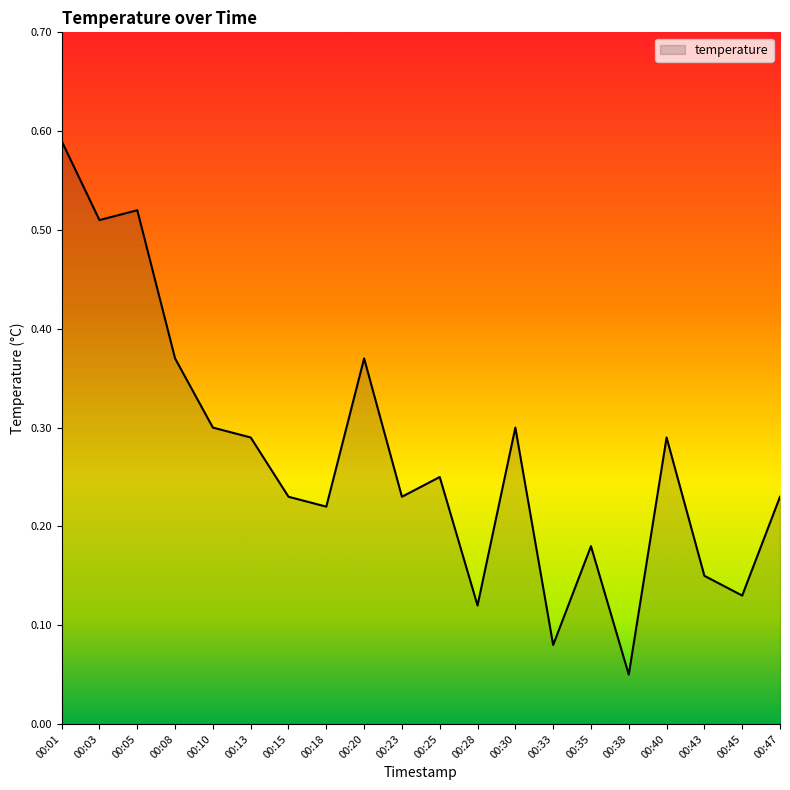

Where is the data nearest to the value 0?

00:38